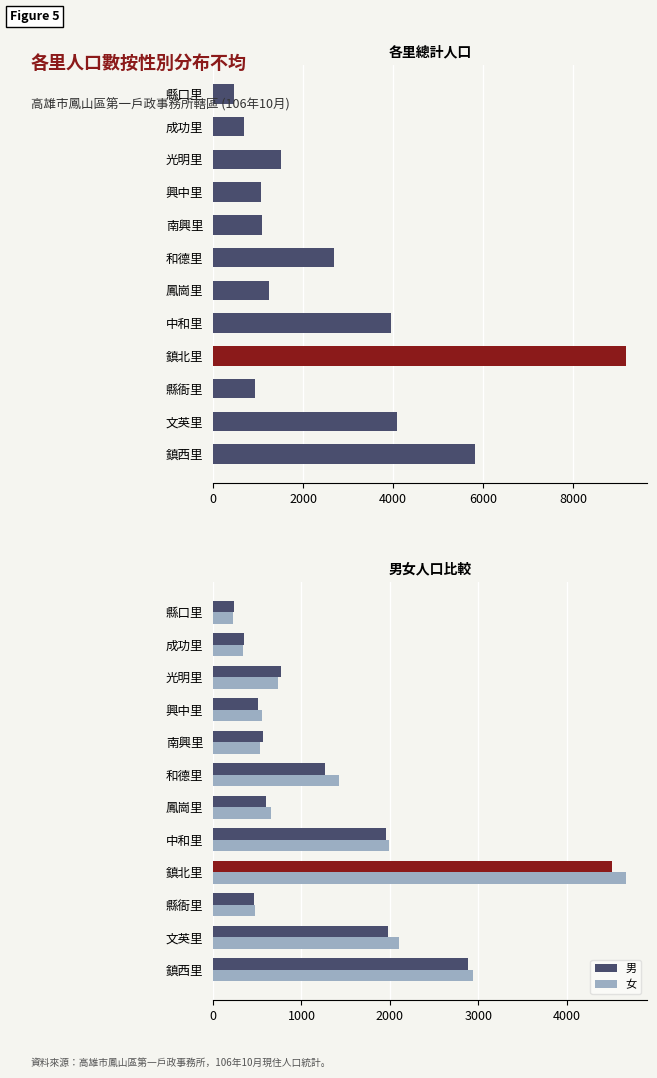

What is the average value of the 女 series?

1389